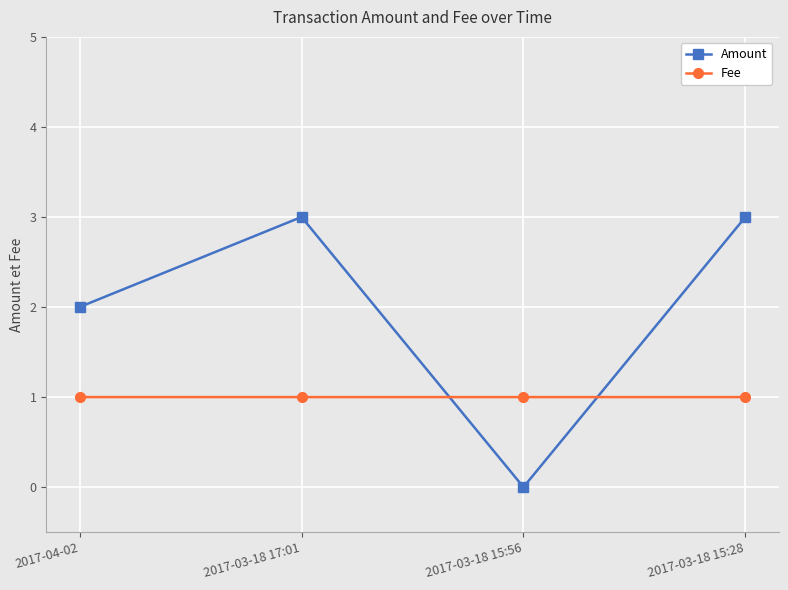

The Amount series shows 1.3 at 2017-03-18 17:01. True or false?

False